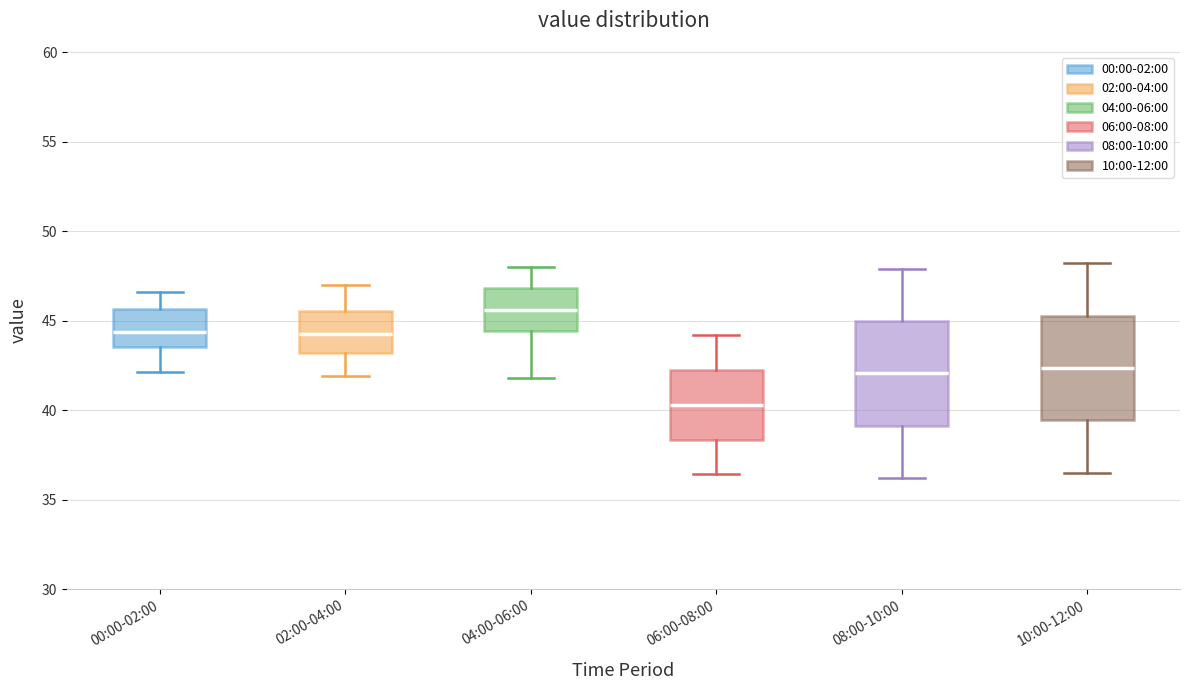

Reading left to right, transcribe this box plot: for each box, give where its median line is, the range the box spans, and where its two whiskers end, as read against the y-axis. The values are not printed on the chart, so give them approximately, as read against the axis.

00:00-02:00: median 44.5, box 43.5 to 45.5, whiskers 42.0 to 46.5
02:00-04:00: median 44.5, box 43.0 to 45.5, whiskers 42.0 to 47.0
04:00-06:00: median 45.5, box 44.5 to 47.0, whiskers 42.0 to 48.0
06:00-08:00: median 40.5, box 38.5 to 42.5, whiskers 36.5 to 44.0
08:00-10:00: median 42.0, box 39.0 to 45.0, whiskers 36.0 to 48.0
10:00-12:00: median 42.5, box 39.5 to 45.5, whiskers 36.5 to 48.0